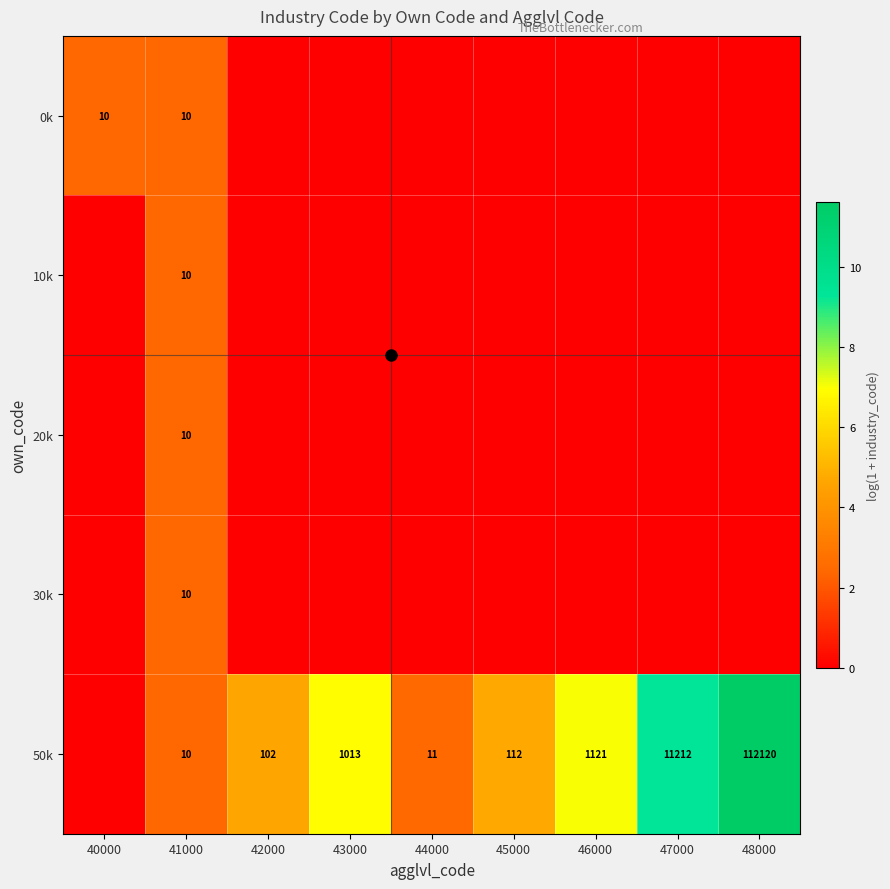

Which series changed the most between 40000 and 43000?

50k